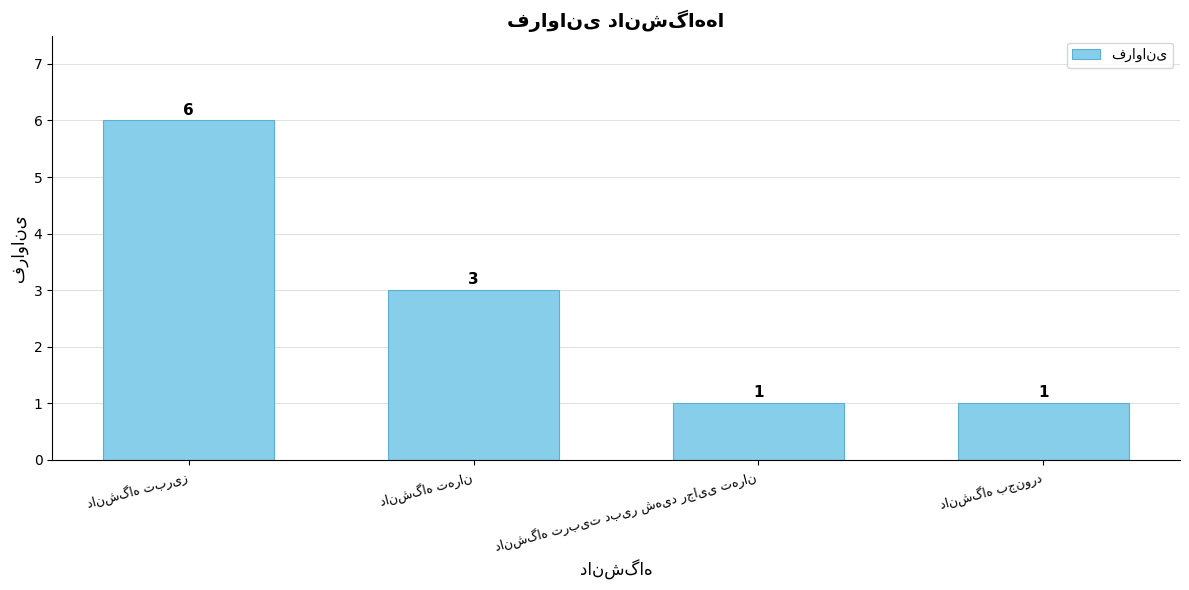

Count the number of categories in the chart.

4